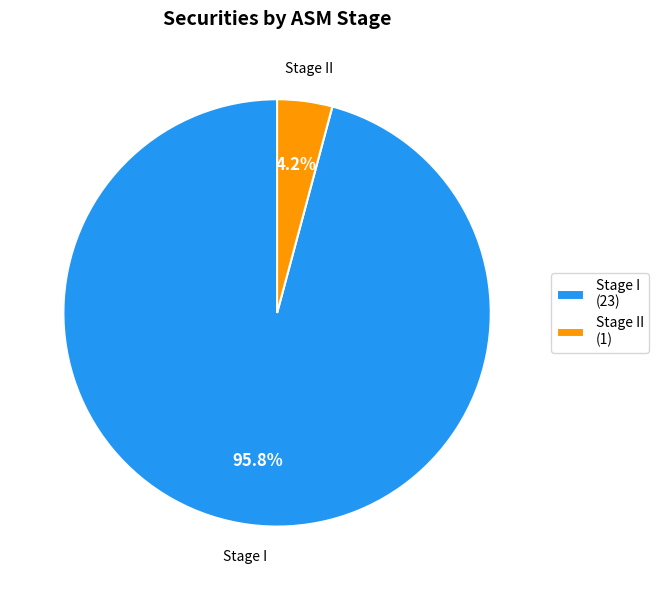

Does Stage II (1) account for over 50% of the chart?

No